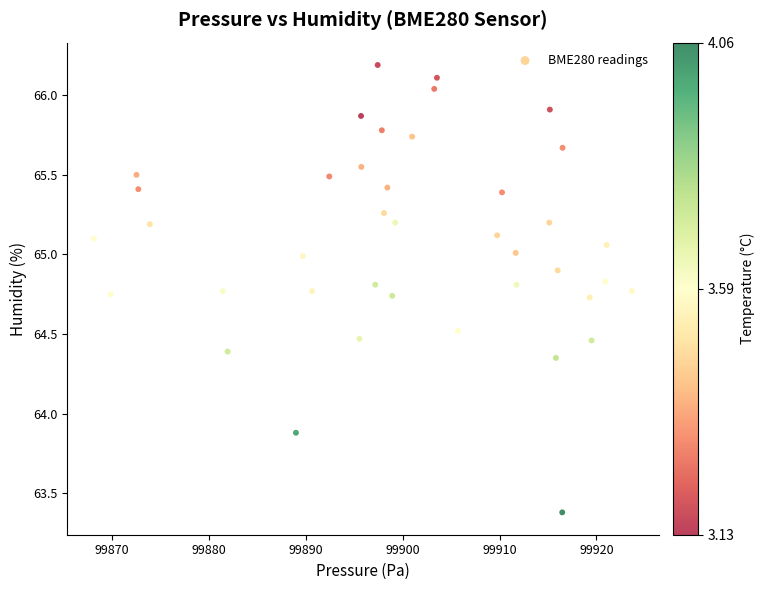

What is the range of Y values (max minus min)?

2.8